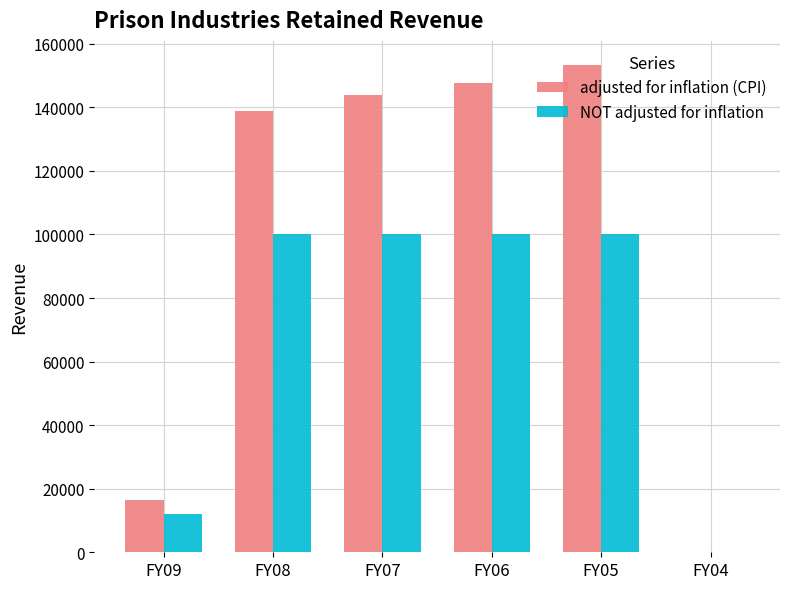

What is the total value across all series at FY06?

247669